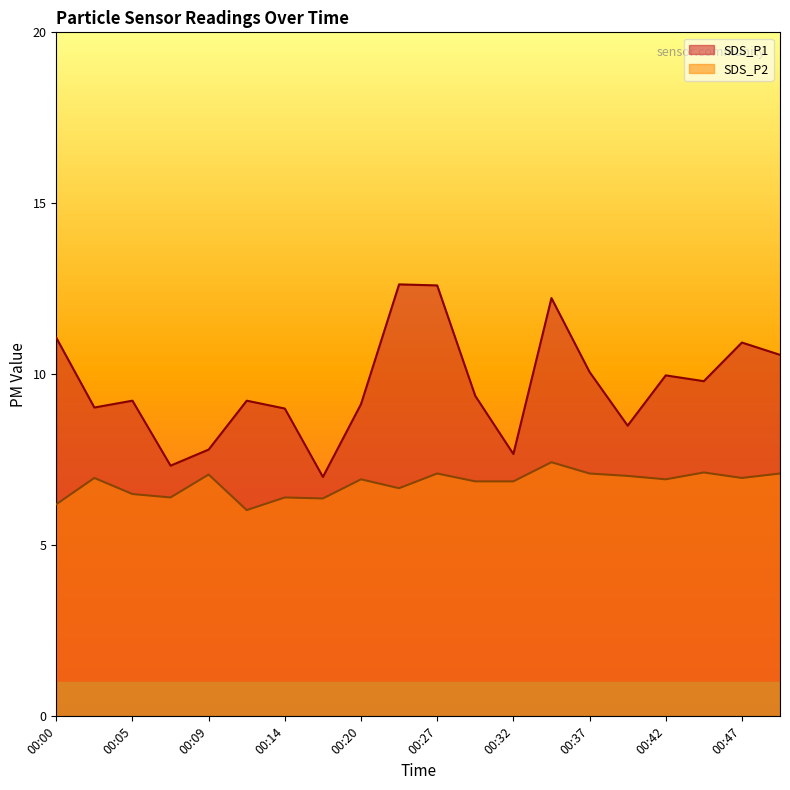

What value does the SDS_P1 series have at 00:27?

12.6